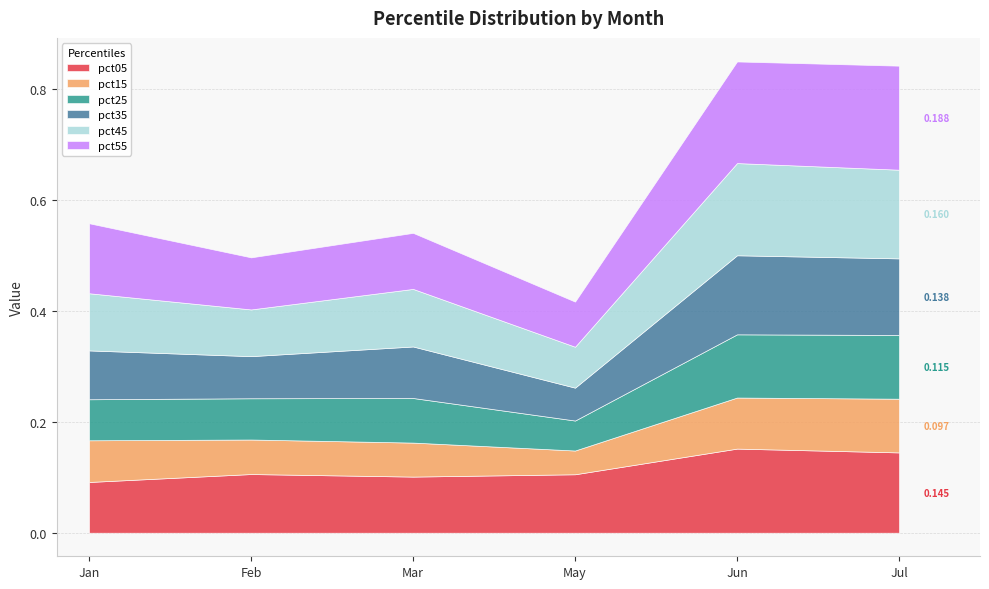

The pct15 series shows 0.1 at May. True or false?

False